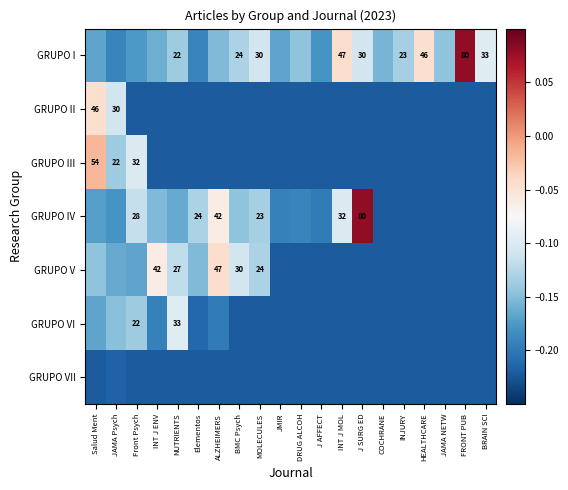

Which has a higher value, NUTRIENTS or INJURY?

INJURY